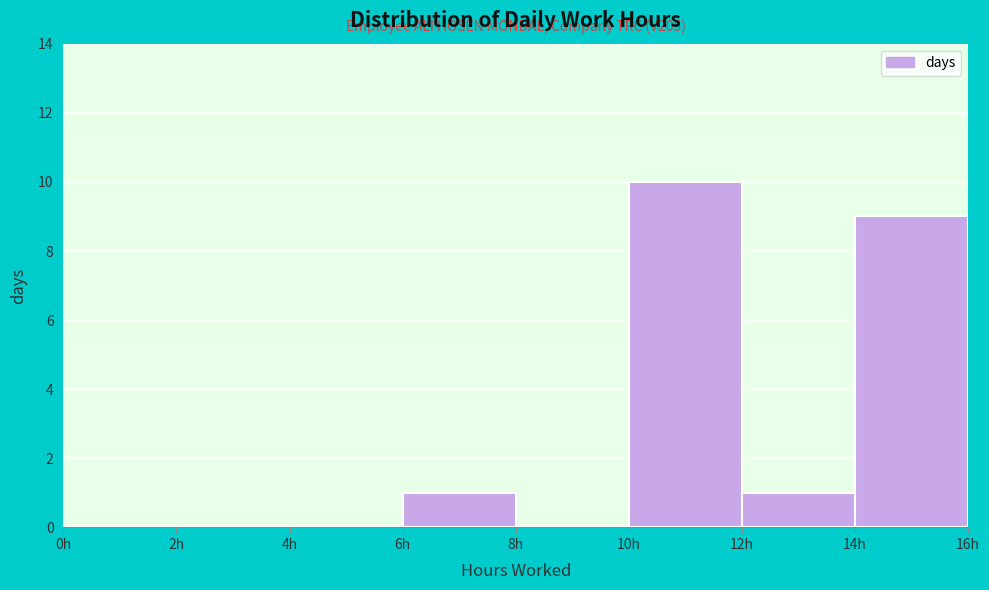

Which range on the x-axis has the tallest bar?

10 to 12